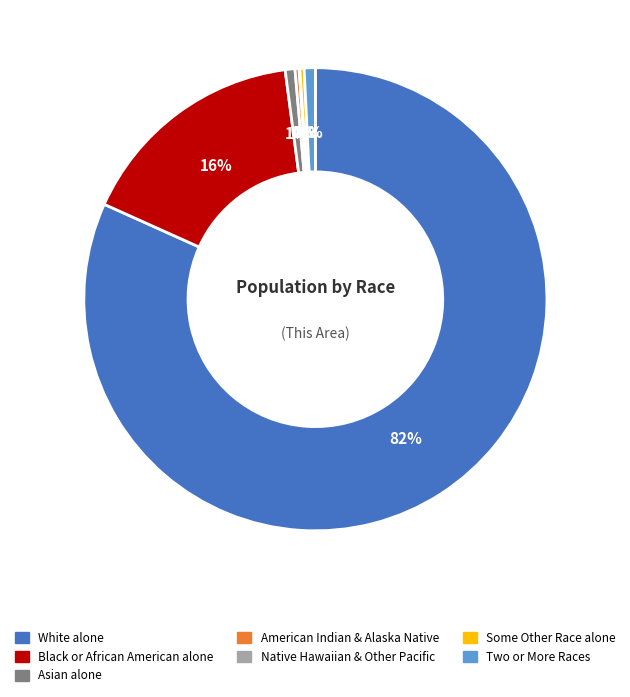

To the nearest percent, what is the average slice percentage?

14%